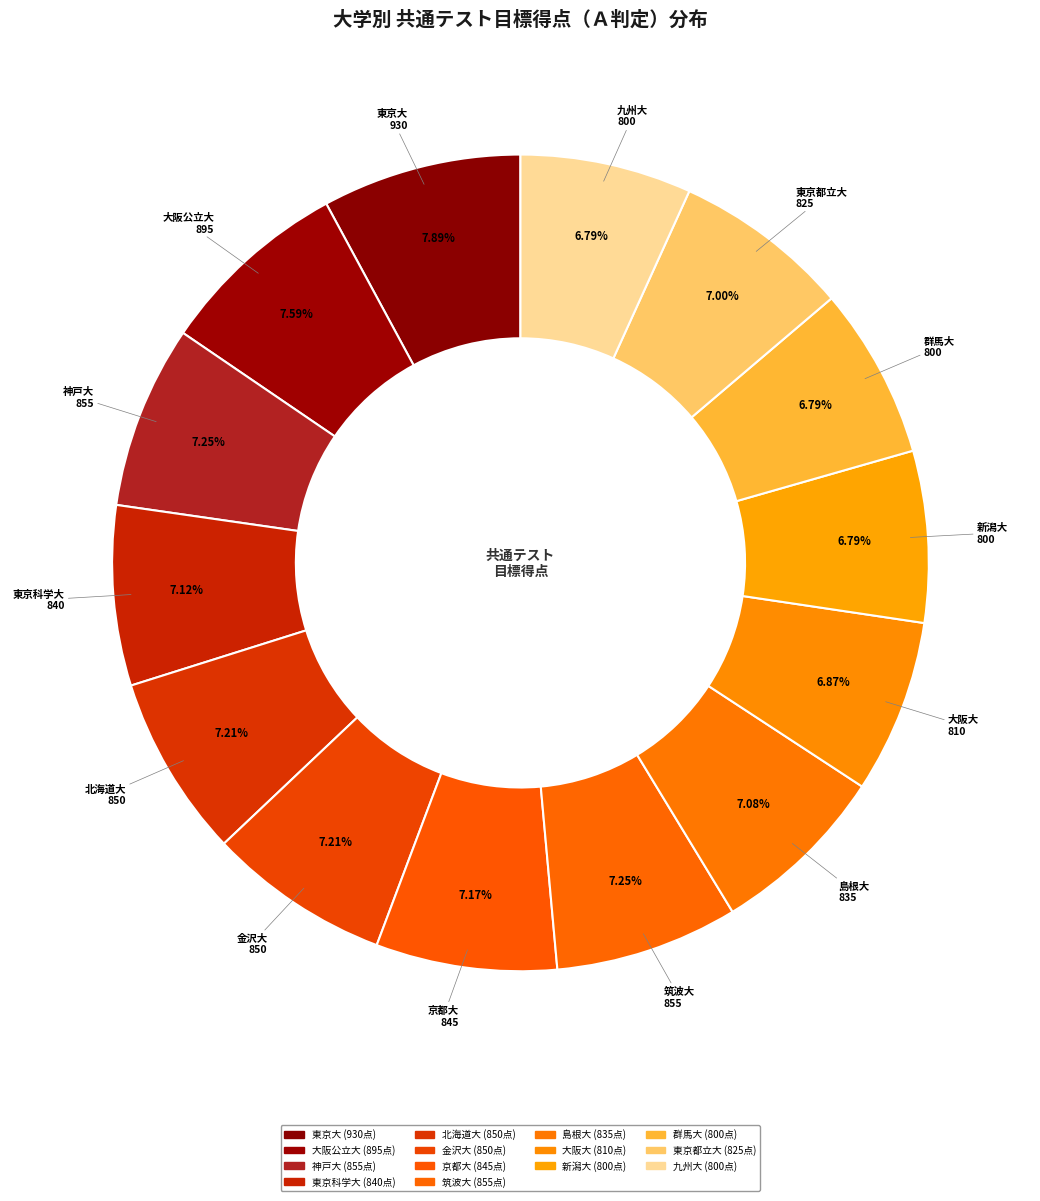

To the nearest percent, what is the average slice percentage?

7%